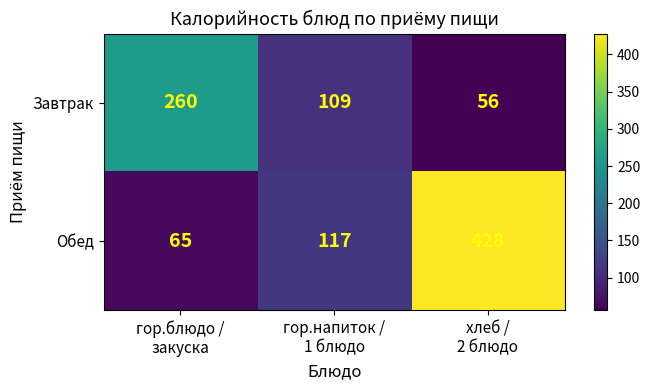

How many values in the Обед series are below 117?

1